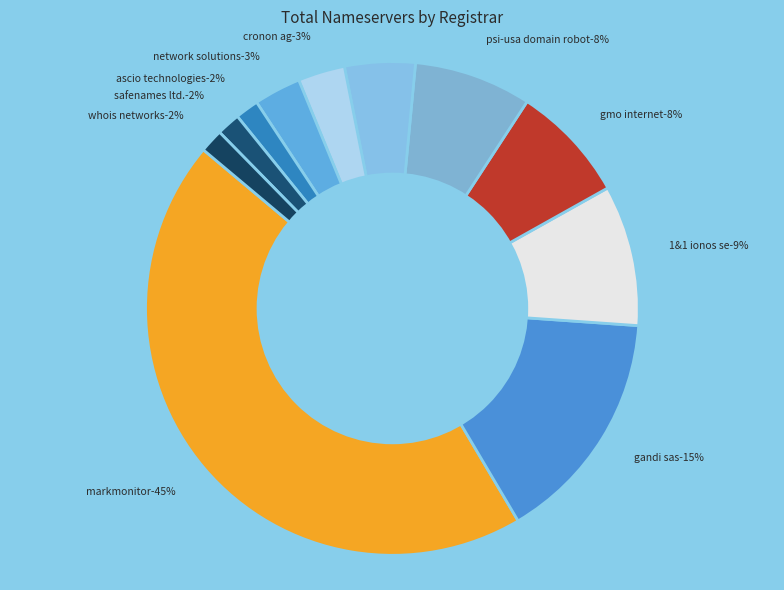

How much of the chart is everything except Gandi SAS?

84.6%